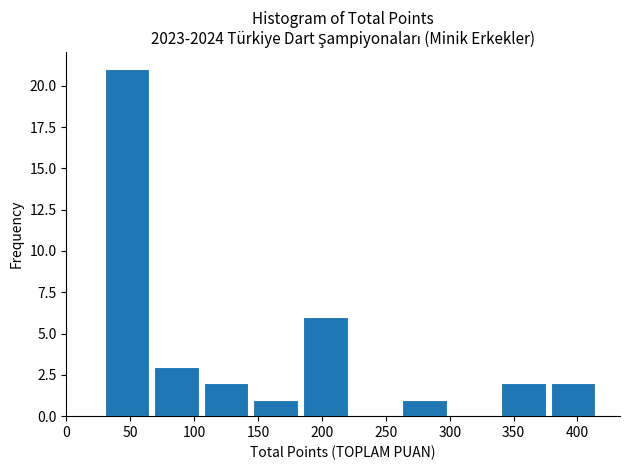

Which range on the x-axis has the tallest bar?

30 to 65